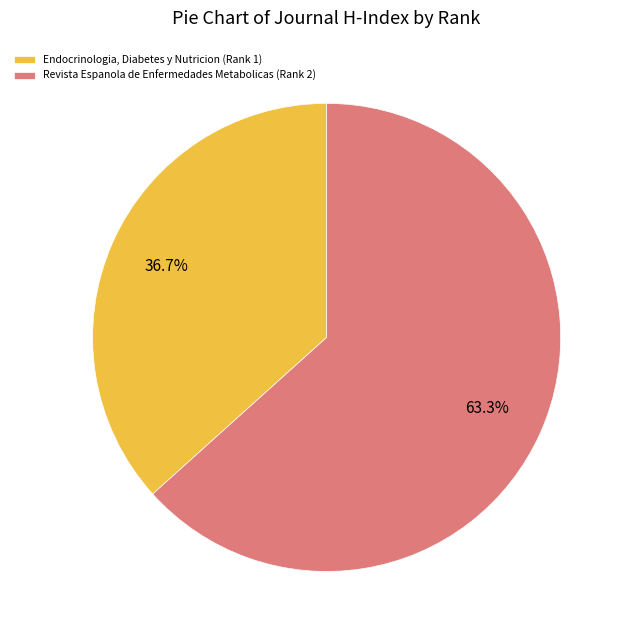

Which slice is the smallest?

Endocrinologia, Diabetes y Nutricion (Rank 1)